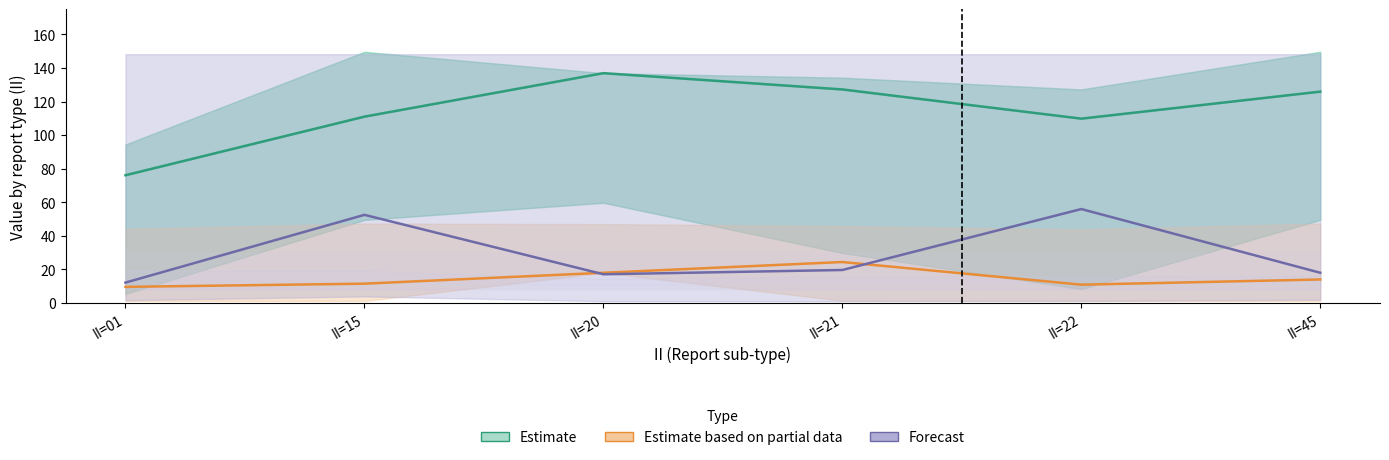

Where is Forecast nearest to the value 34?

II=21